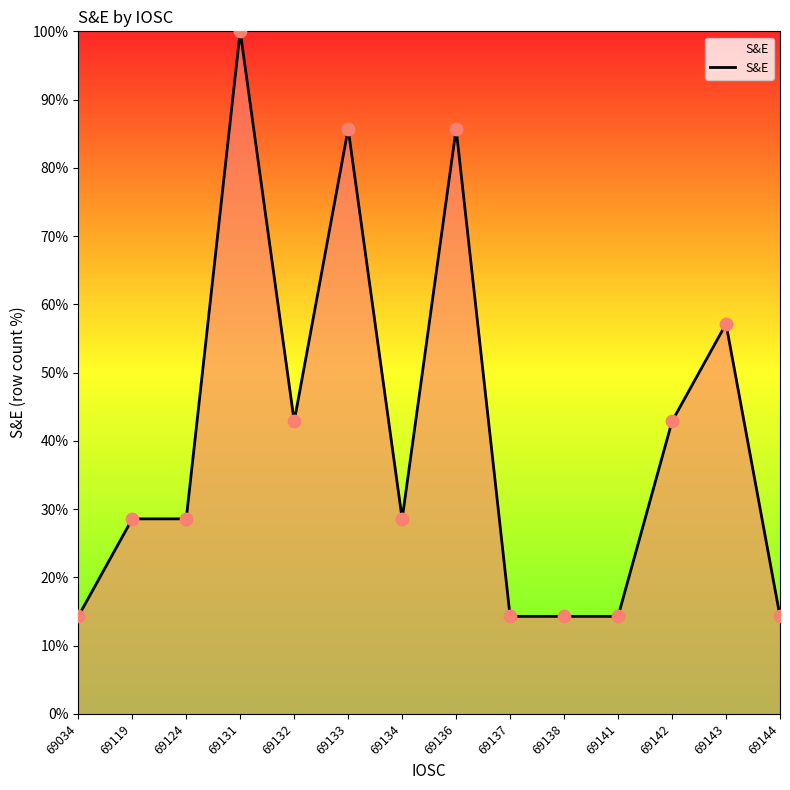

What is the change in value from 69124 to 69131?

+71.4